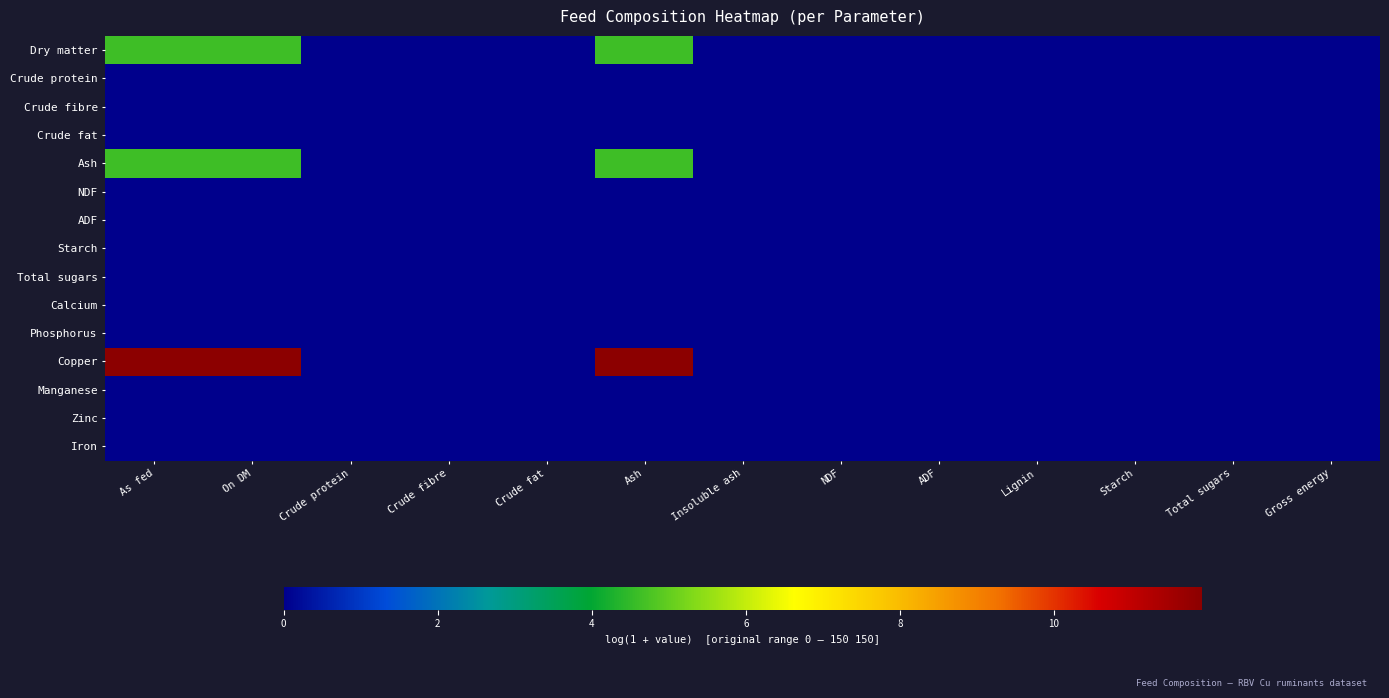

What is the difference between the highest and lowest values at Ash?

11.9